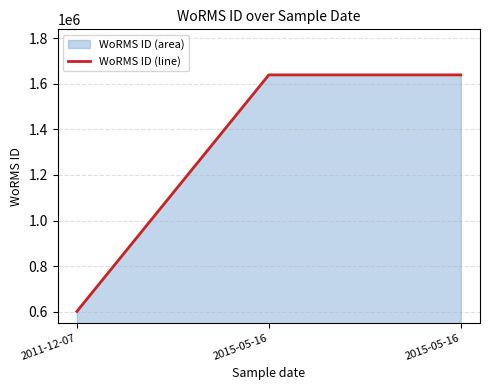

Count the values in the range 600921 to 1639518.

3